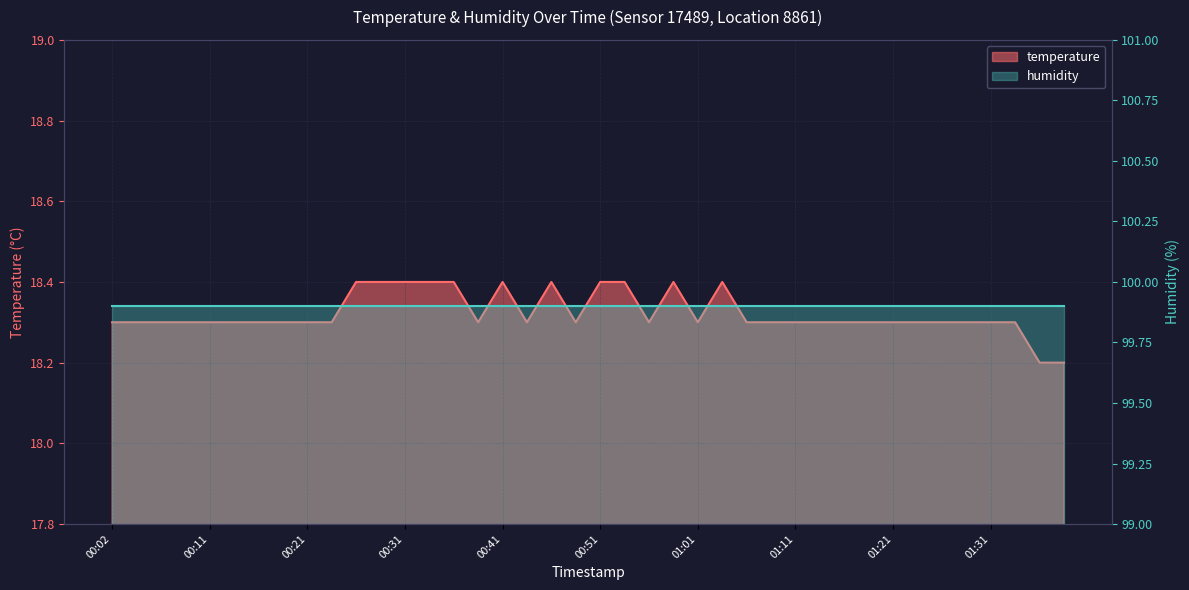

How many points are lower than both their immediate neighbors (excluding endpoints)?

5